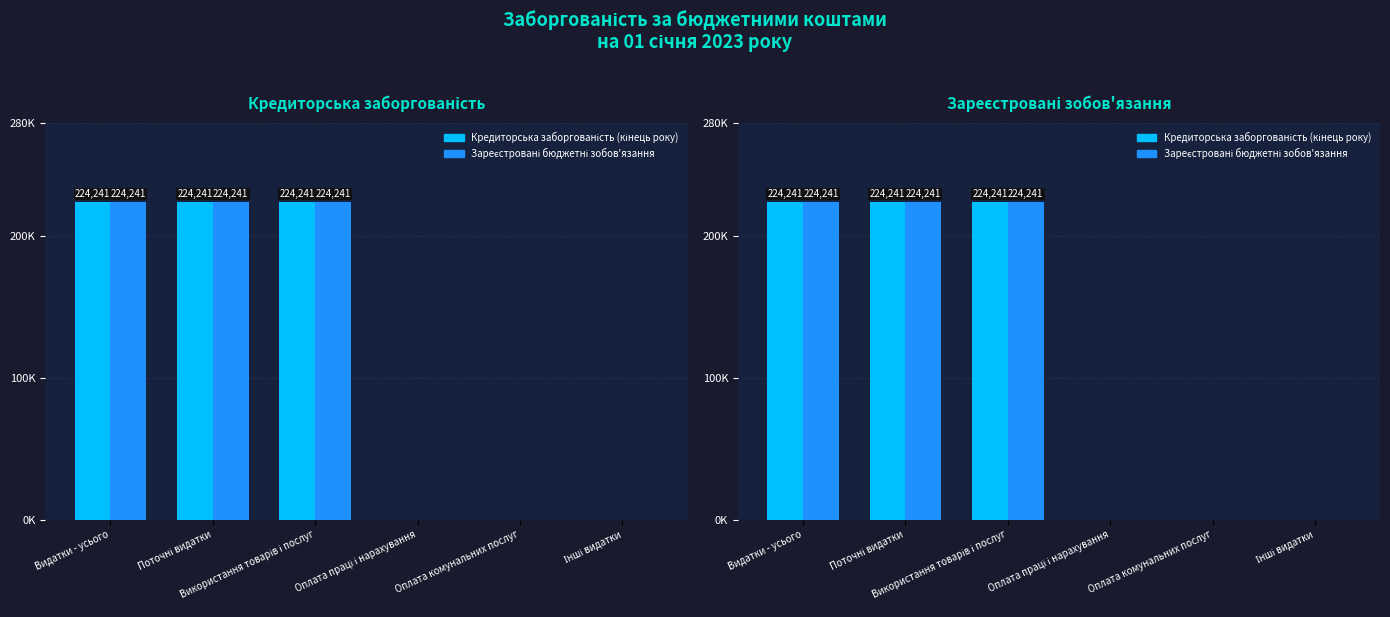

What is the average value of the Зареєстровані бюджетні зобов'язання series?

112120